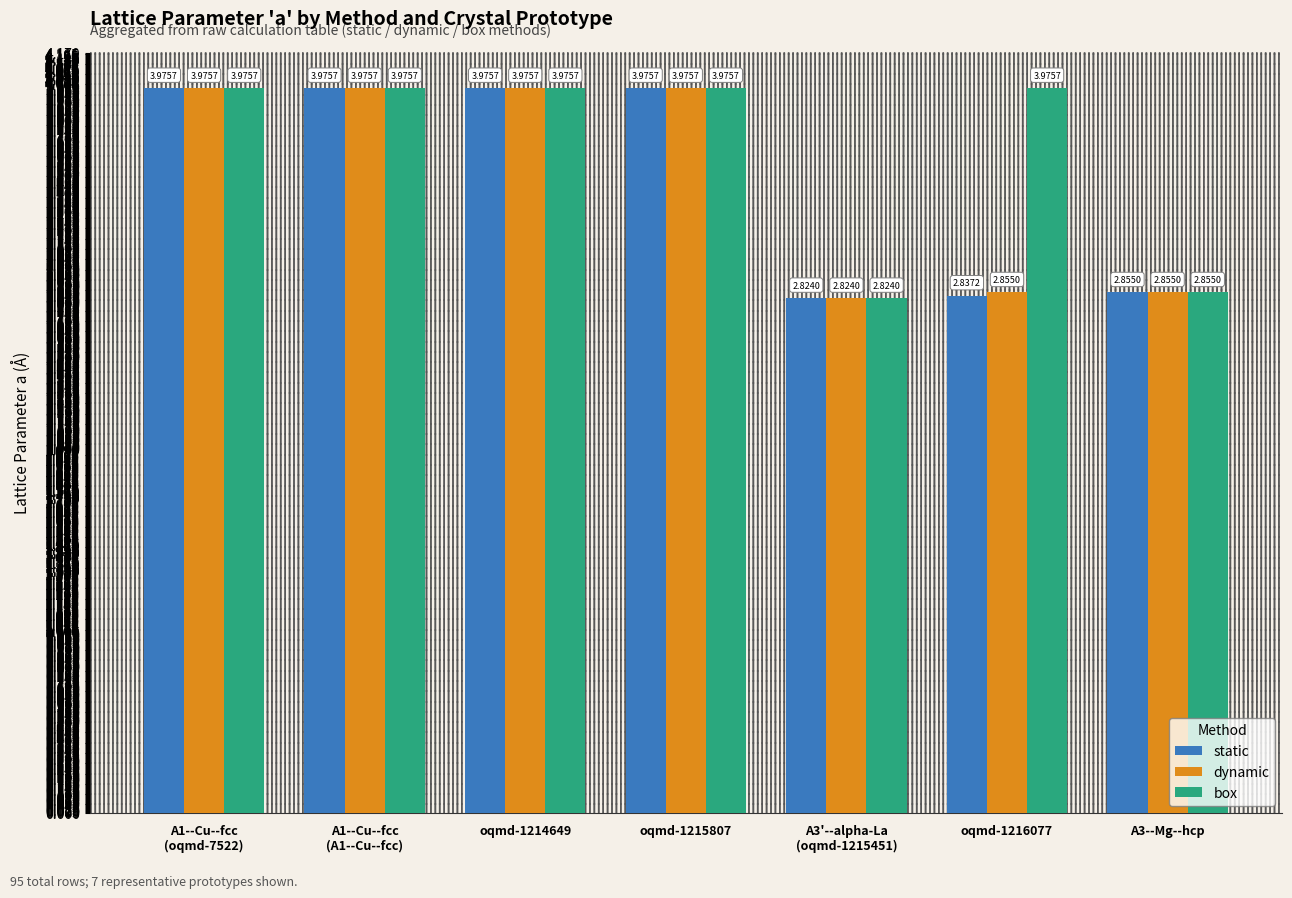

Between oqmd-1216077 and A3--Mg--hcp, which series saw the biggest shift?

box